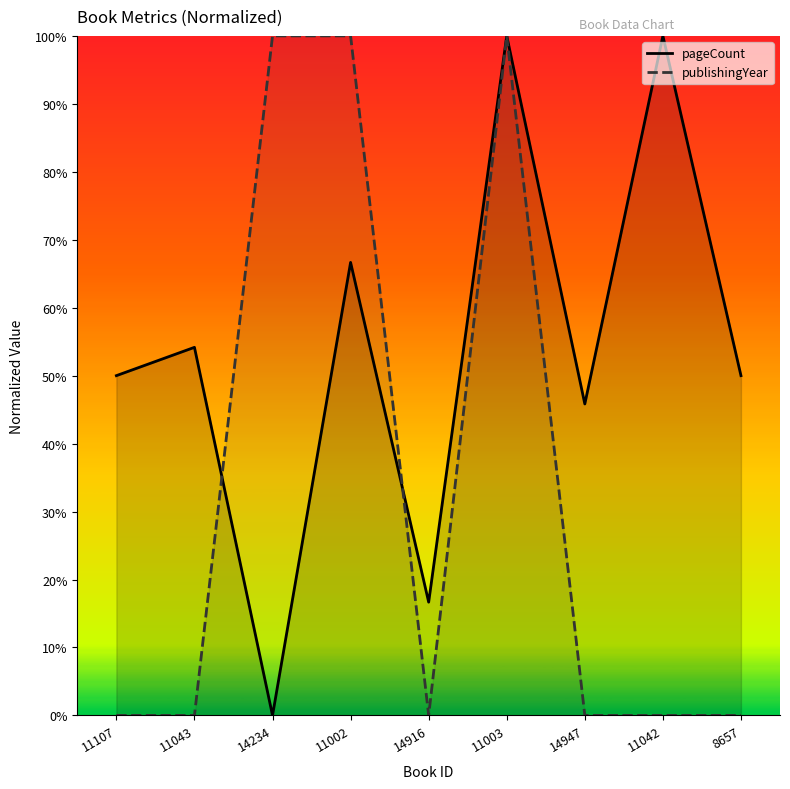

How many categories are shown in the chart?

9